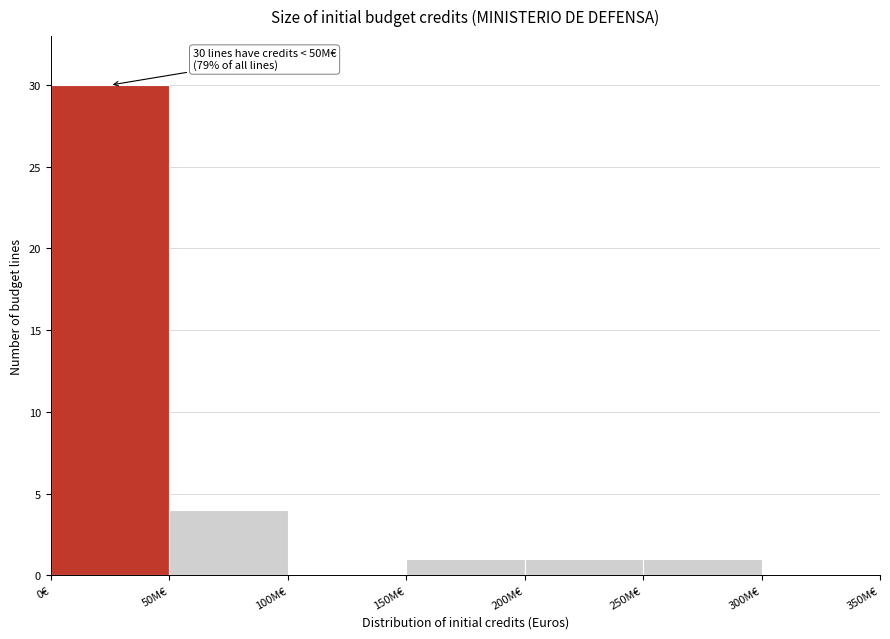

Reading left to right, what are all the values shown in this chart?

0€=30	50M€=4	100M€=0	150M€=1	200M€=1	250M€=1	300M€=0